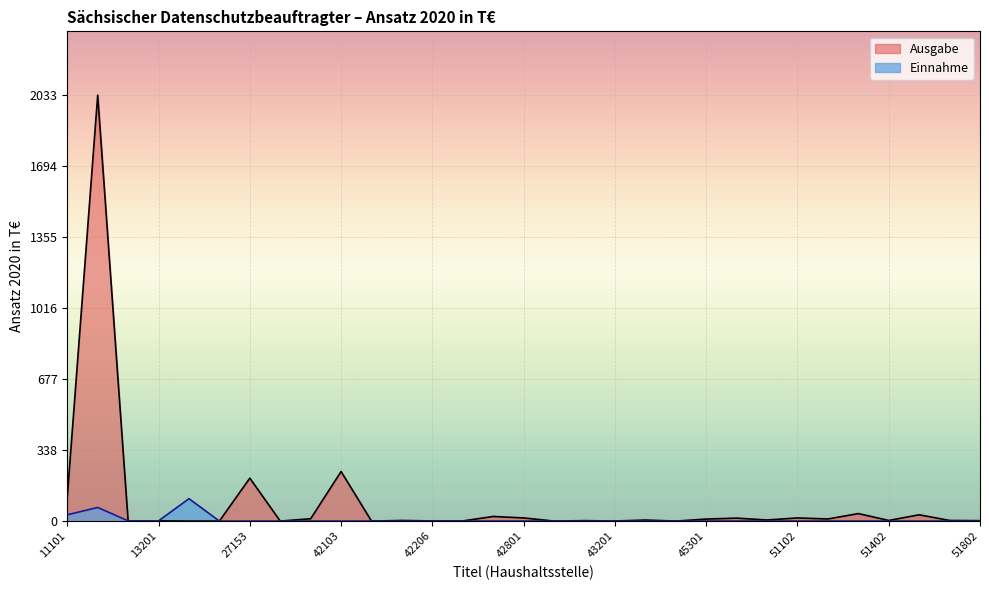

Reading left to right, extract all data points from this chart.

115.4	2033.5	0.0	1.1	0.0	0.0	205.0	0.0	11.2	236.6	0.0	2.9	0.6	0.7	22.0	15.0	0.0	2.1	0.3	5.0	0.0	9.5	14.1	5.2	15.0	10.0	35.8	3.0	30.0	3.0	2.0